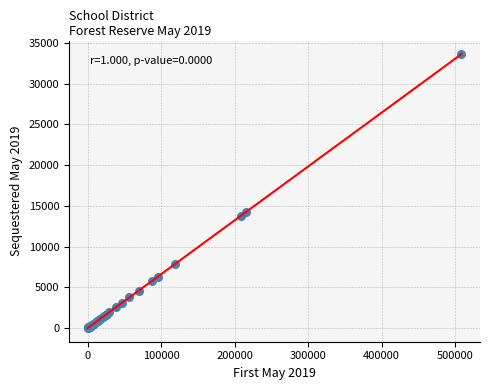

What Y value in the scatter plot is closest to 16805?

14259.2